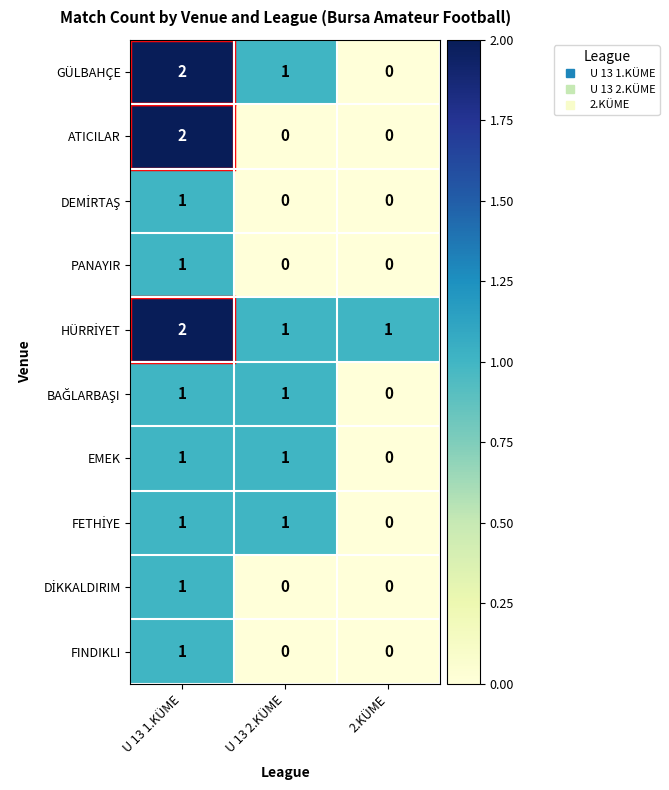

What is the total value across all series at U 13 1.KÜME?

13